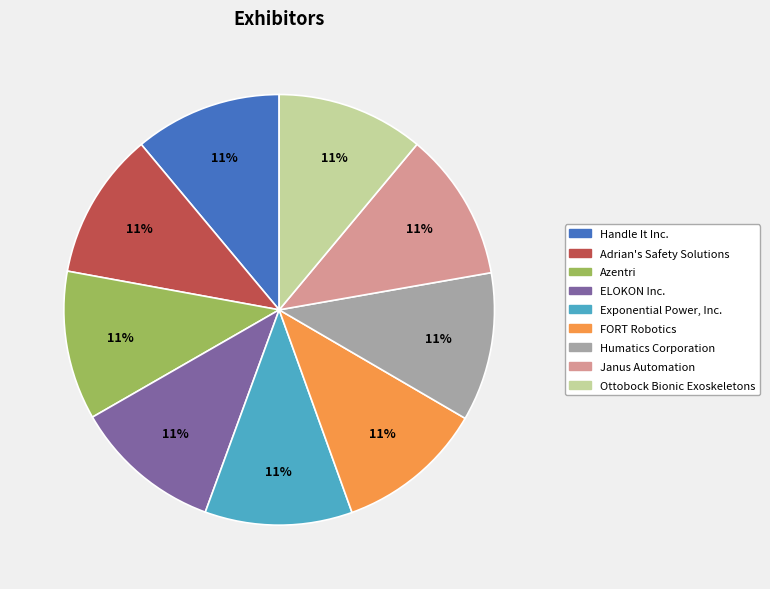

Do ELOKON Inc. and Exponential Power, Inc. together represent more than half of the pie?

No